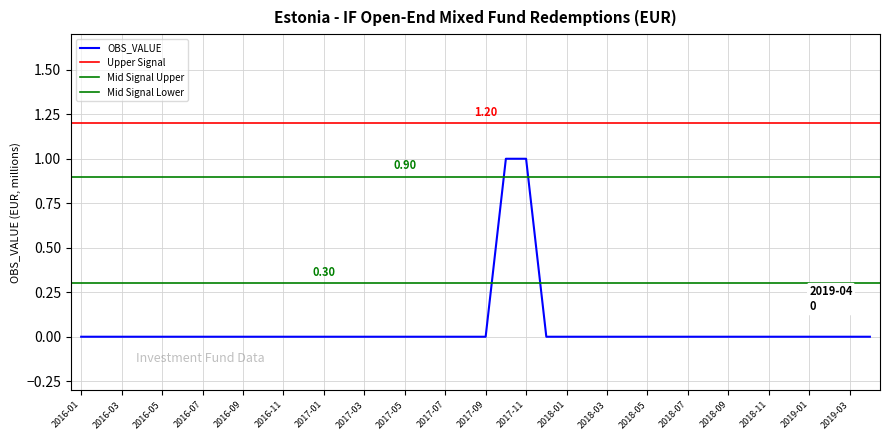

Is it true that the value at 2016-01 is 1?

False